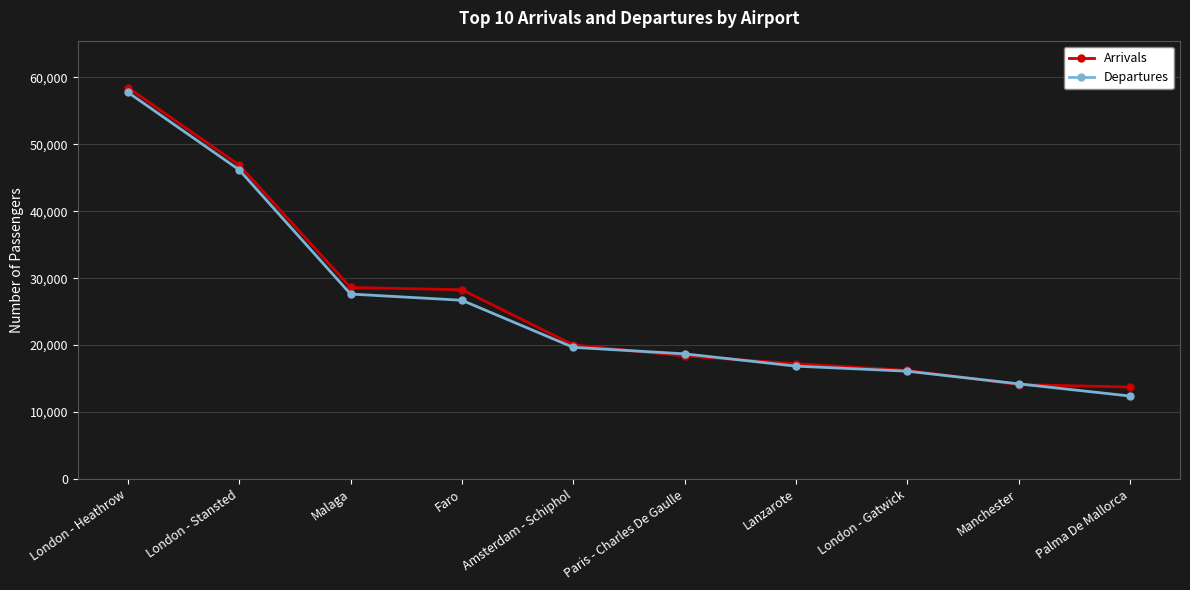

True or false: Arrivals has more than 1 interior local peaks.

False